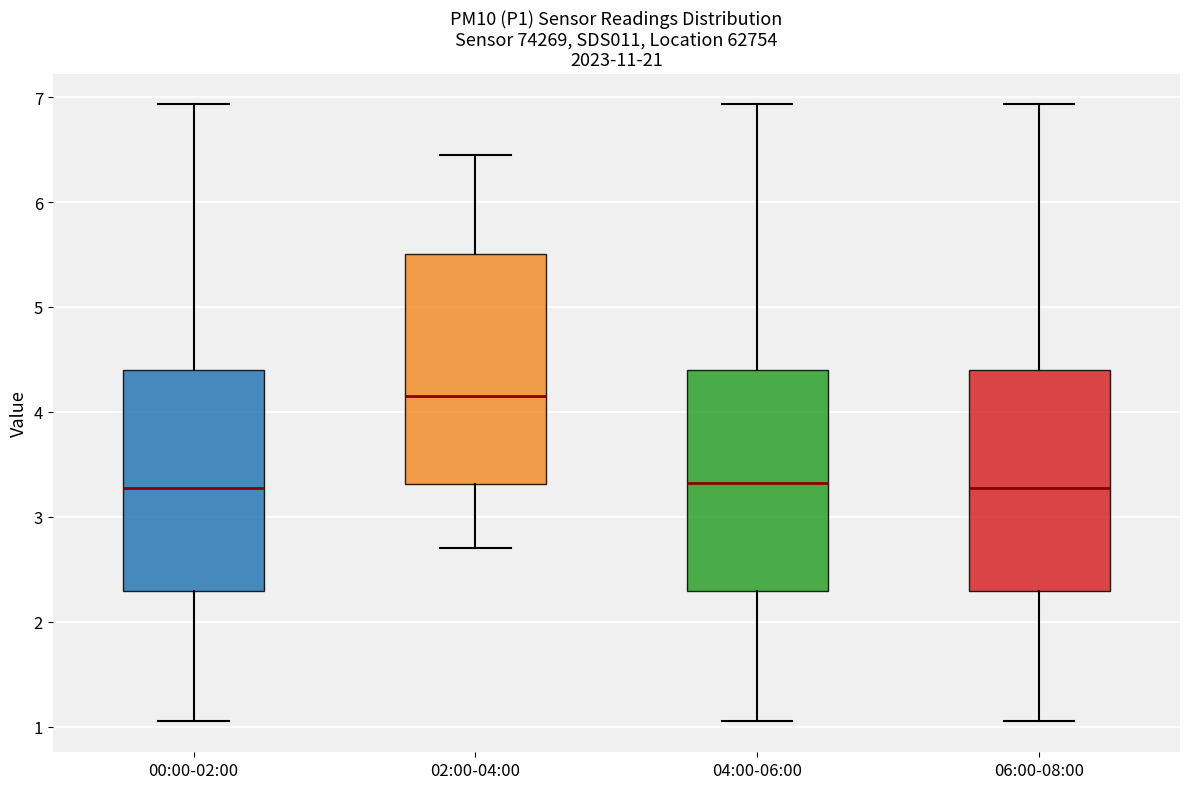

Reading left to right, read every box against the y-axis: the position of its median line, the range the box covers, and the ends of its whiskers. The values are not printed on the chart, so give them approximately, as read against the axis.

00:00-02:00: median 3.3, box 2.3 to 4.4, whiskers 1.1 to 6.9
02:00-04:00: median 4.2, box 3.3 to 5.5, whiskers 2.7 to 6.5
04:00-06:00: median 3.3, box 2.3 to 4.4, whiskers 1.1 to 6.9
06:00-08:00: median 3.3, box 2.3 to 4.4, whiskers 1.1 to 6.9